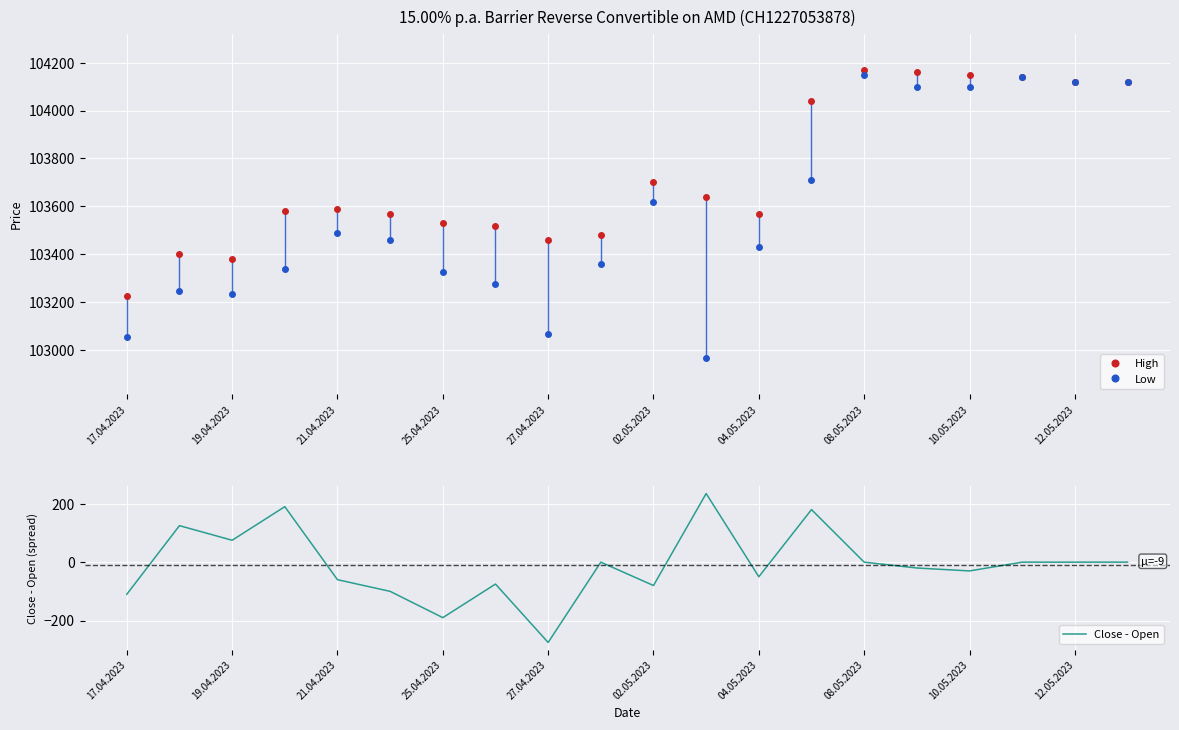

True or false: Close - Open and Low cross at least once.

False